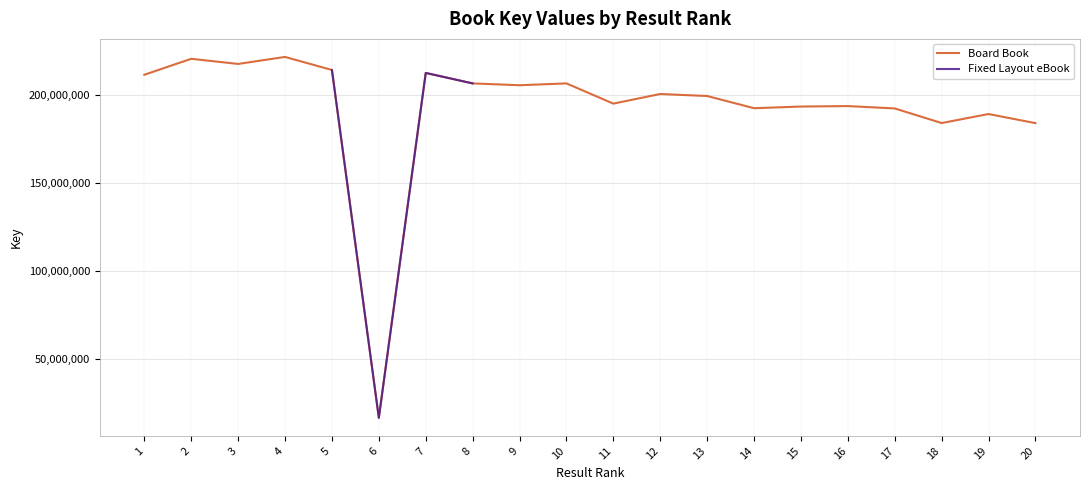

Is the value of Fixed Layout eBook at 10 greater than the value of Board Book at 13?

No